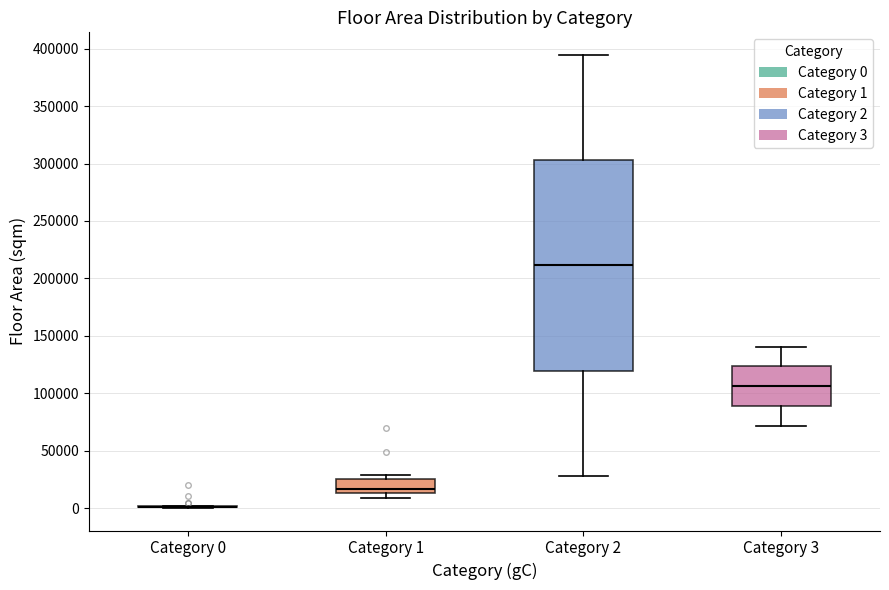

Reading left to right, transcribe this box plot: for each box, give where its median line is, the range the box spans, and where its two whiskers end, as read against the y-axis. The values are not printed on the chart, so give them approximately, as read against the axis.

Category 0: box collapsed to a line at 0, whiskers 0 to 0
Category 1: median 15000 (just above the box's lower edge), box 15000 to 25000, whiskers 10000 to 30000
Category 2: median 210000, box 120000 to 305000, whiskers 30000 to 395000
Category 3: median 105000, box 90000 to 125000, whiskers 70000 to 140000